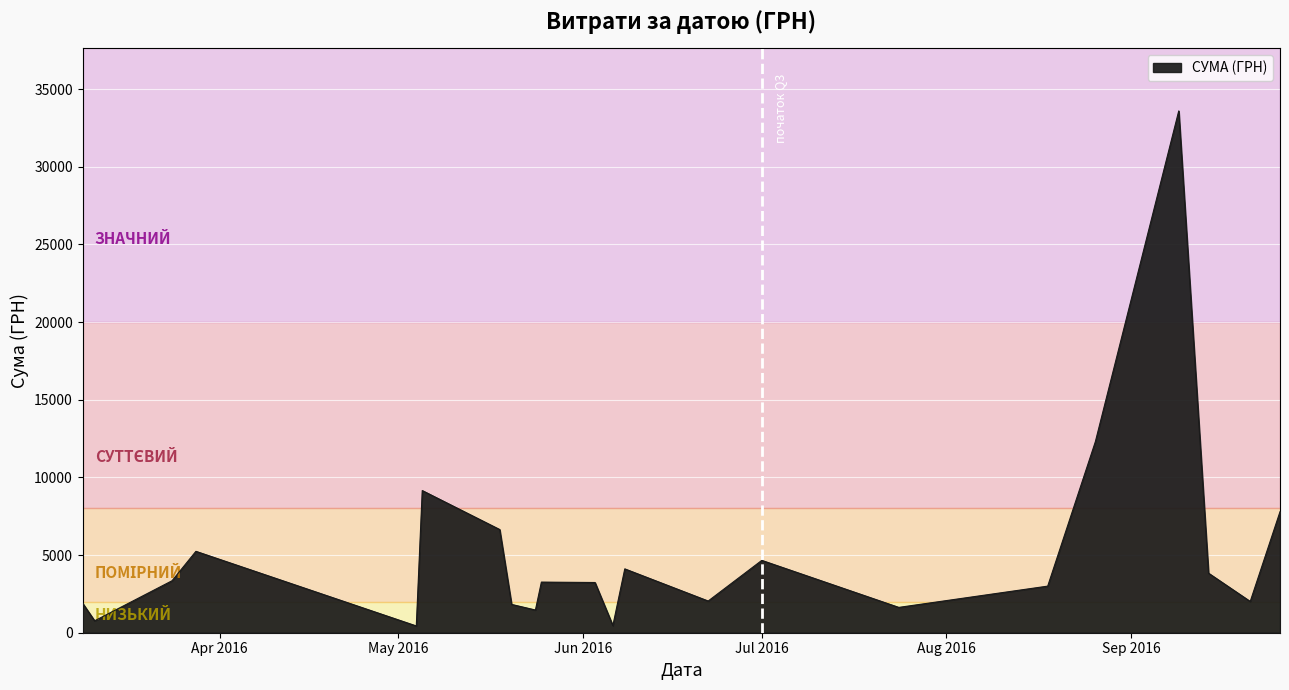

What is the greatest value displayed?

33594.0